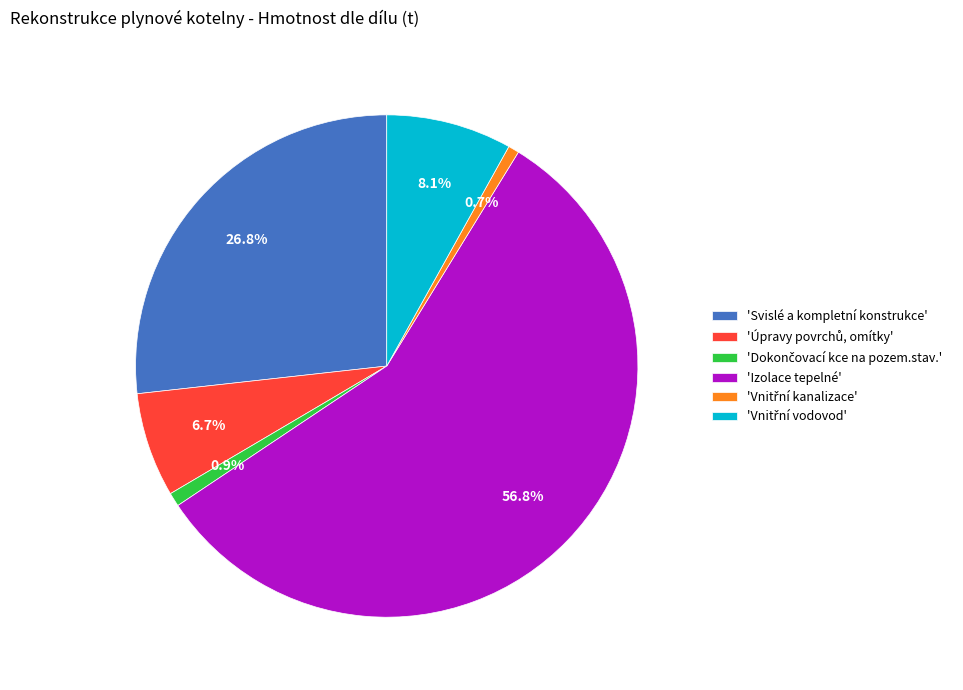

Combined, do 'Svislé a kompletní konstrukce' and 'Izolace tepelné' account for over 50%?

Yes